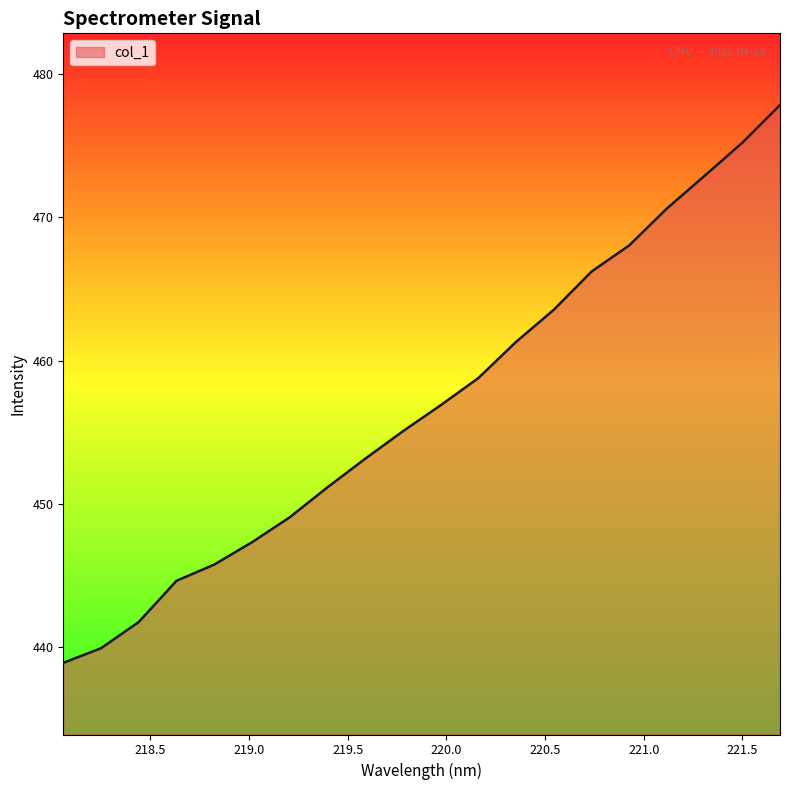

What is the greatest value displayed?

477.8